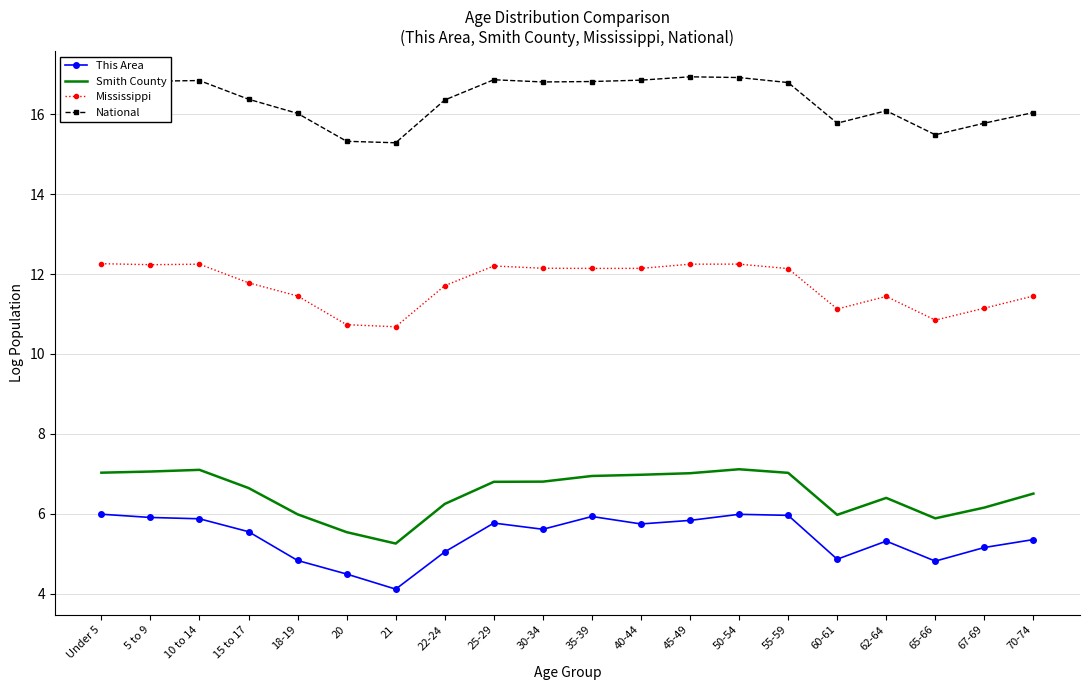

At 60-61, list the series in order from smallest to largest.

This Area, Smith County, Mississippi, National